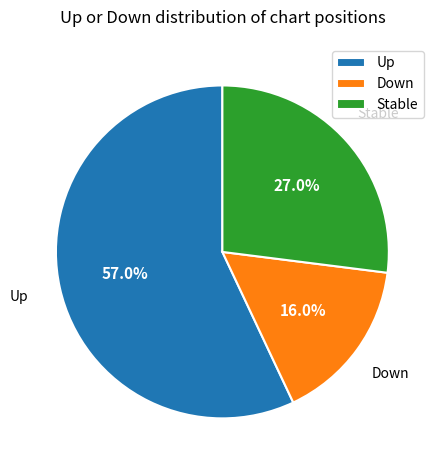

How much of the chart is everything except Up?

43.0%